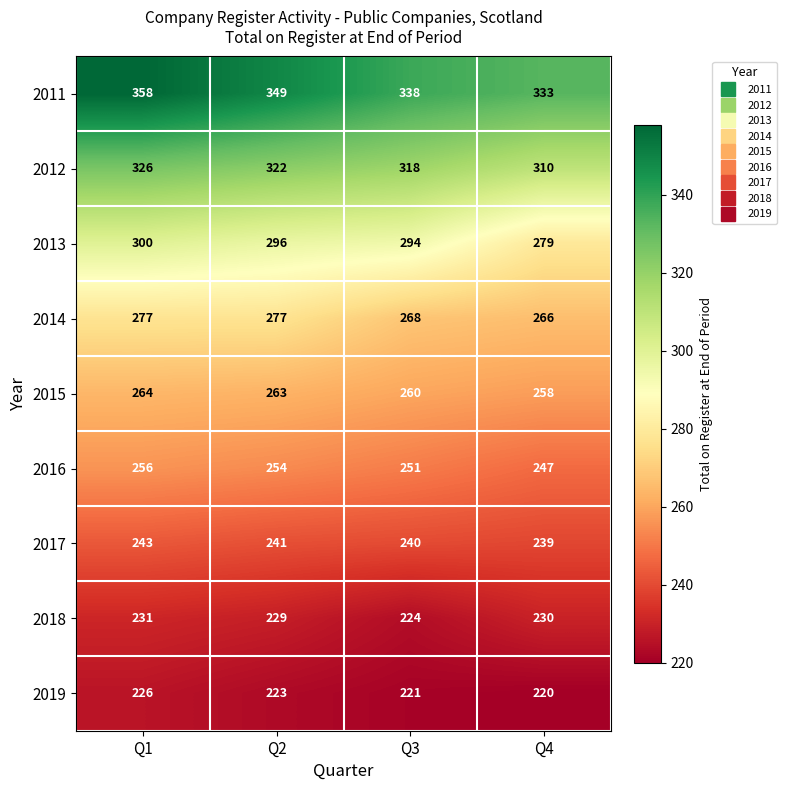

The value of 2013 at Q3 is 135. True or false?

False